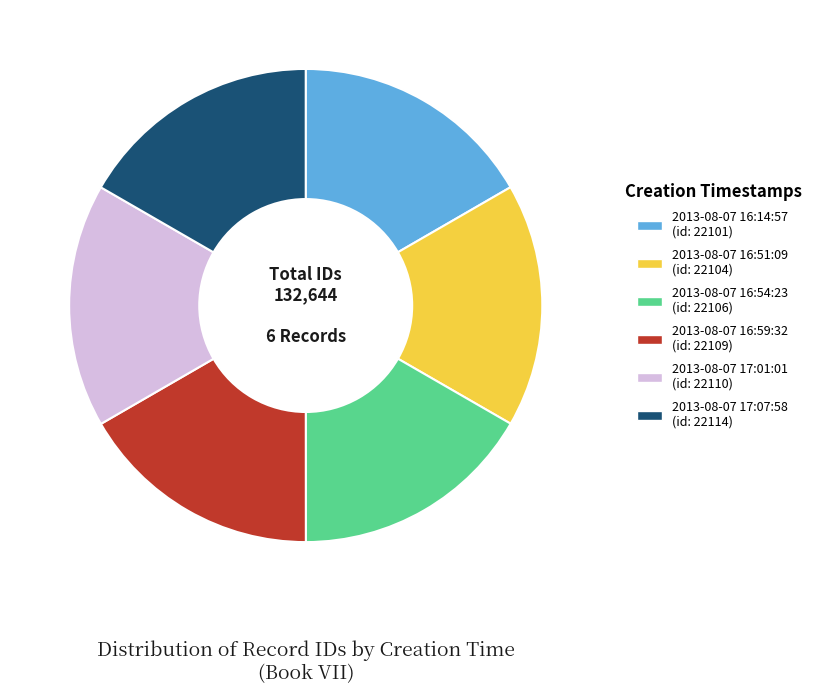

Combined, do 2013-08-07 16:14:57 (id: 22101) and 2013-08-07 16:59:32 (id: 22109) account for over 50%?

No